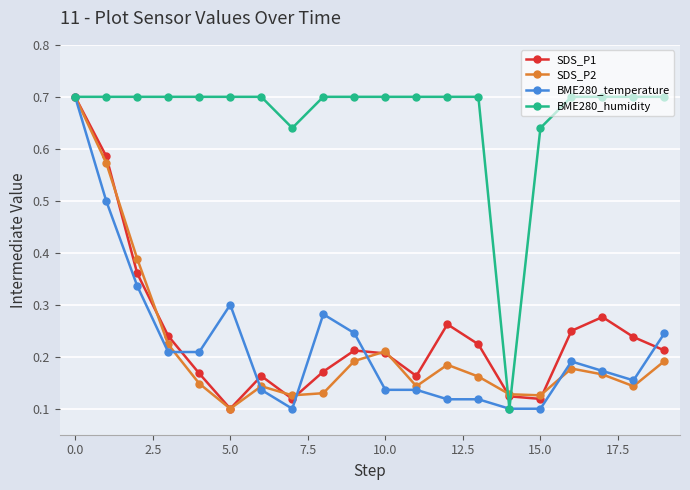

Count the BME280_temperature values in the range 0 to 1.

20